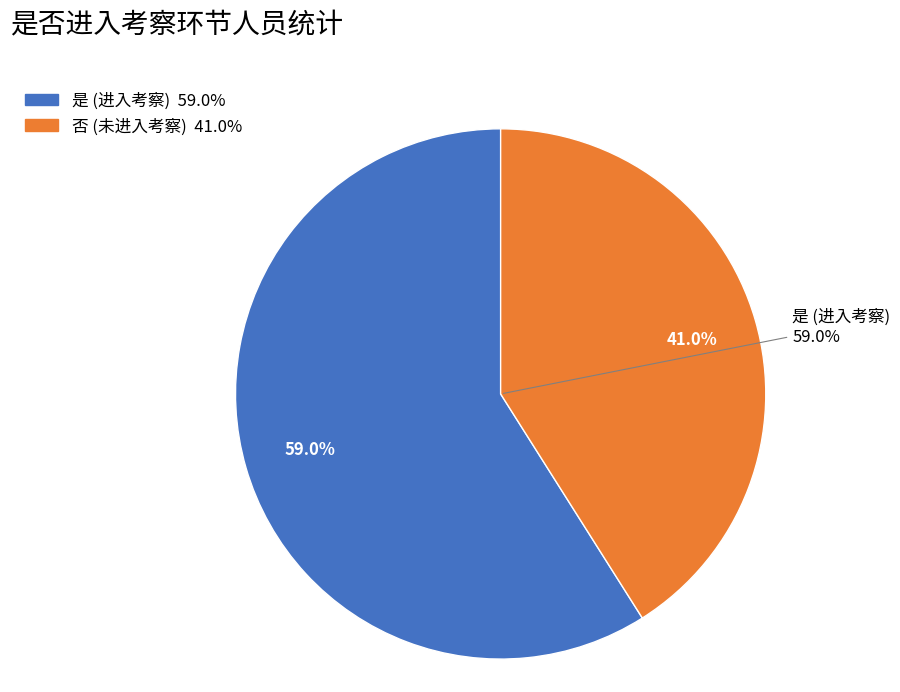

Do 否 and 是 together represent more than half of the pie?

Yes